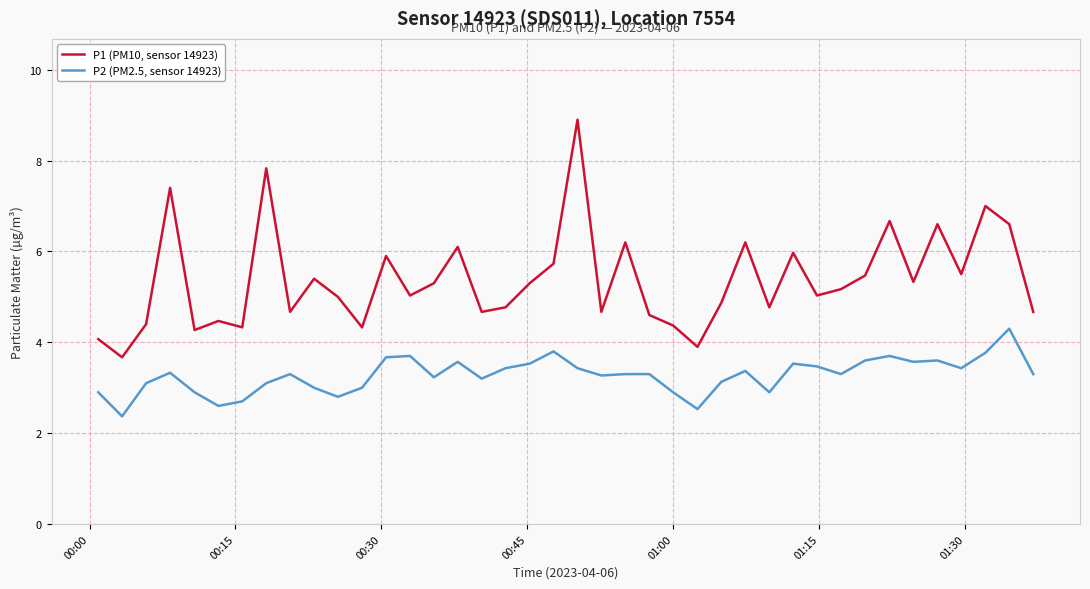

Which series has the largest total across all categories?

P1 (PM10, sensor 14923)